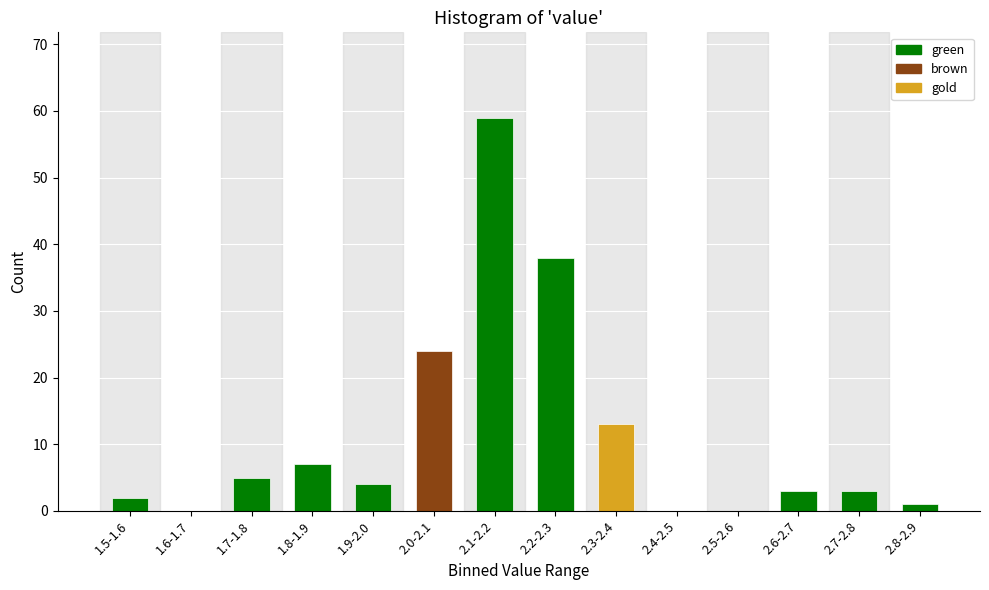

Reading right to left, list all the values displayed in this chart.

2.8-2.9=1	2.7-2.8=3	2.6-2.7=3	2.5-2.6=0	2.4-2.5=0	2.3-2.4=13	2.2-2.3=38	2.1-2.2=59	2.0-2.1=24	1.9-2.0=4	1.8-1.9=7	1.7-1.8=5	1.6-1.7=0	1.5-1.6=2